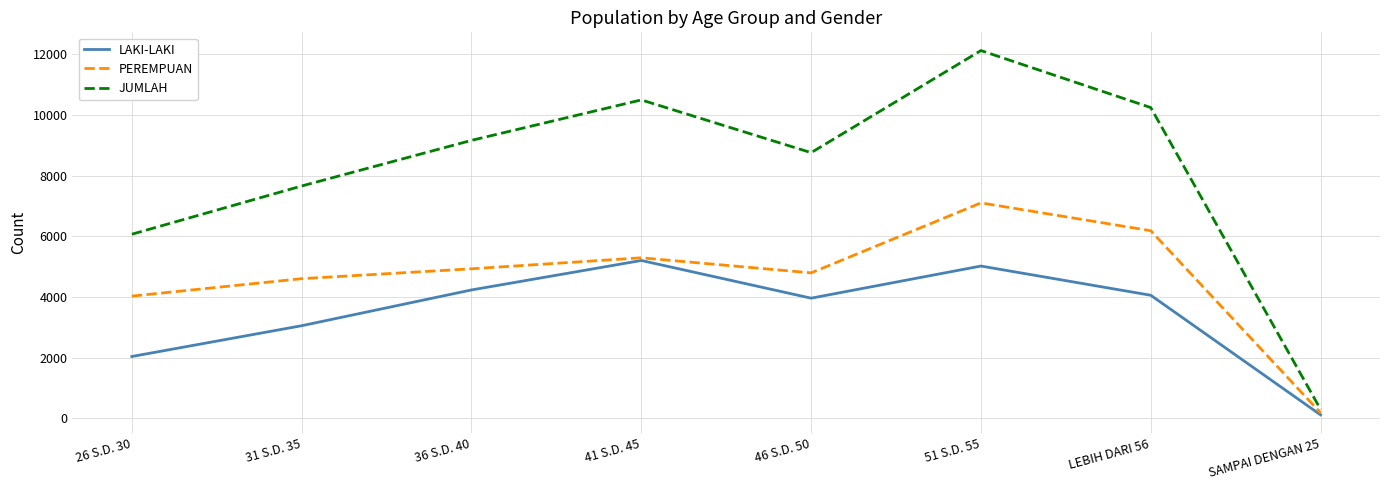

At which category does PEREMPUAN reach its first local peak?

41 S.D. 45